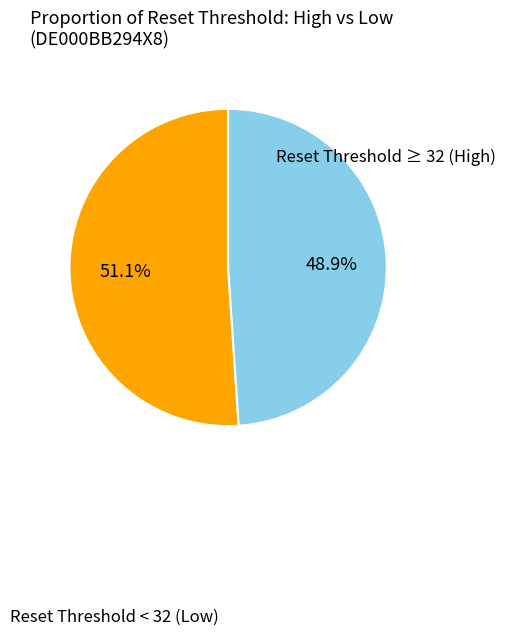

How many slices are in this pie chart?

2